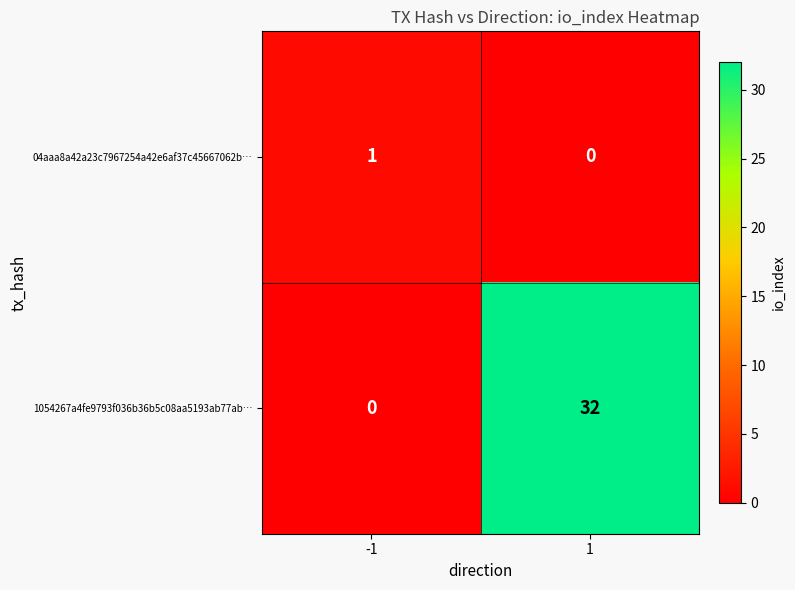

At -1, list the series in order from smallest to largest.

1054267a4fe9793f036b36b5c08aa5193ab77ab…, 04aaa8a42a23c7967254a42e6af37c45667062b…